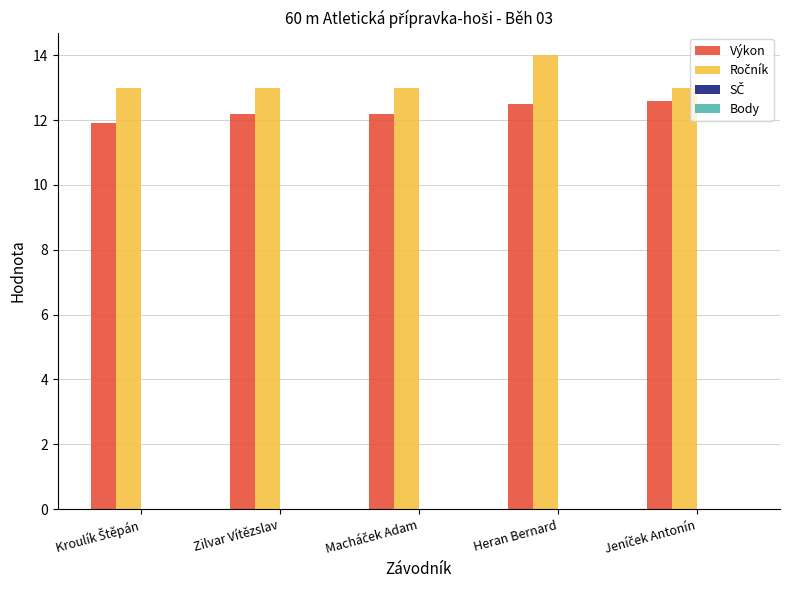

What is the minimum value shown in the chart?

11.9